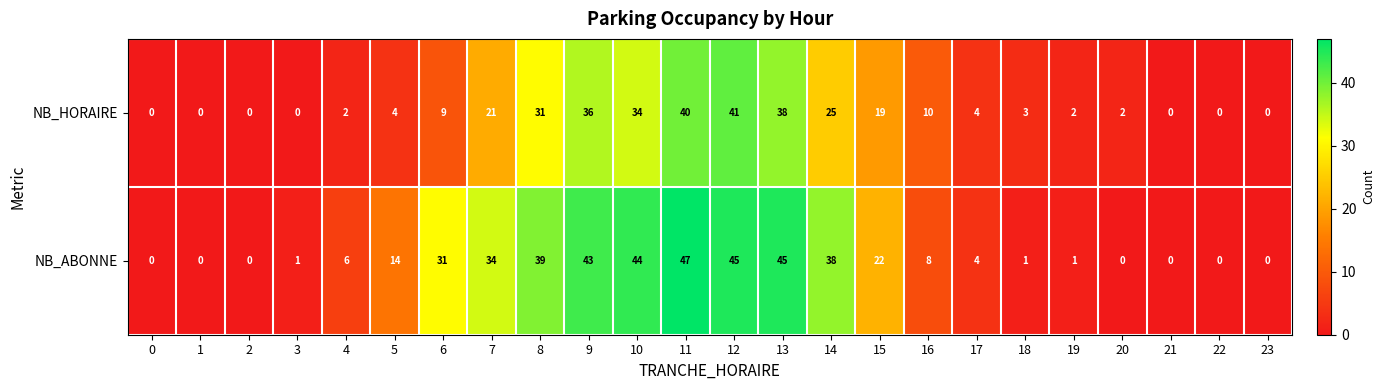

List the series in order of their peak value, lowest first.

NB_HORAIRE, NB_ABONNE